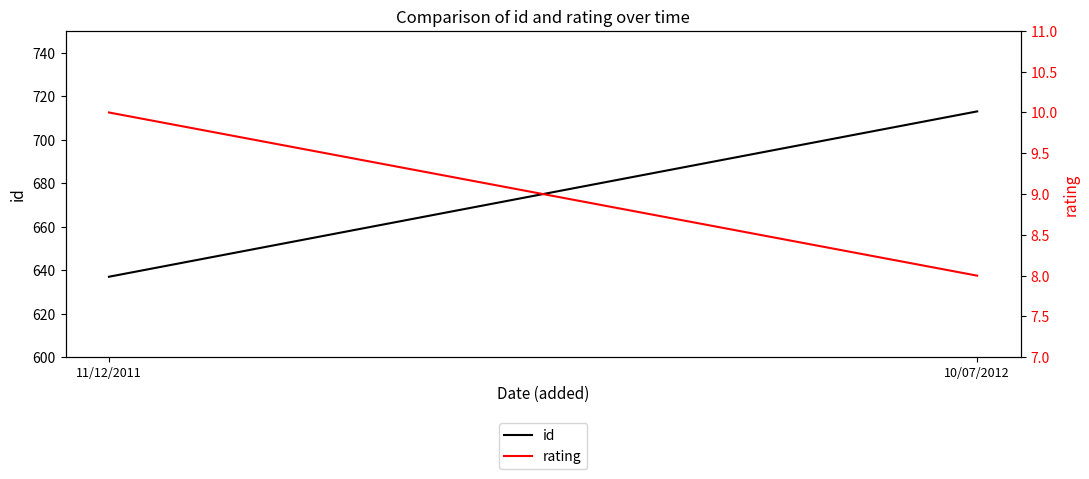

Reading left to right, what are all the values shown in this chart?

id: 11/12/2011=637	10/07/2012=713
rating: 11/12/2011=10	10/07/2012=8